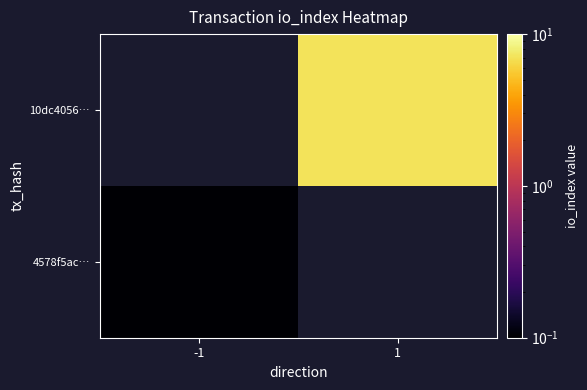

At how many categories does at least one series exceed 2?

1